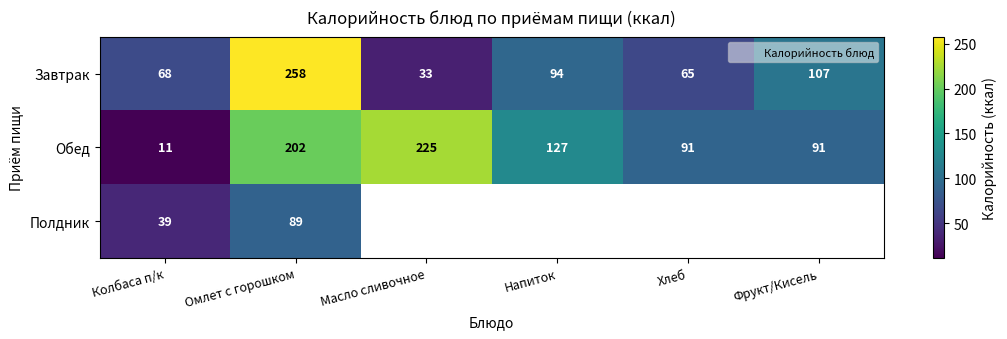

How many data points in Завтрак are above 94?

2